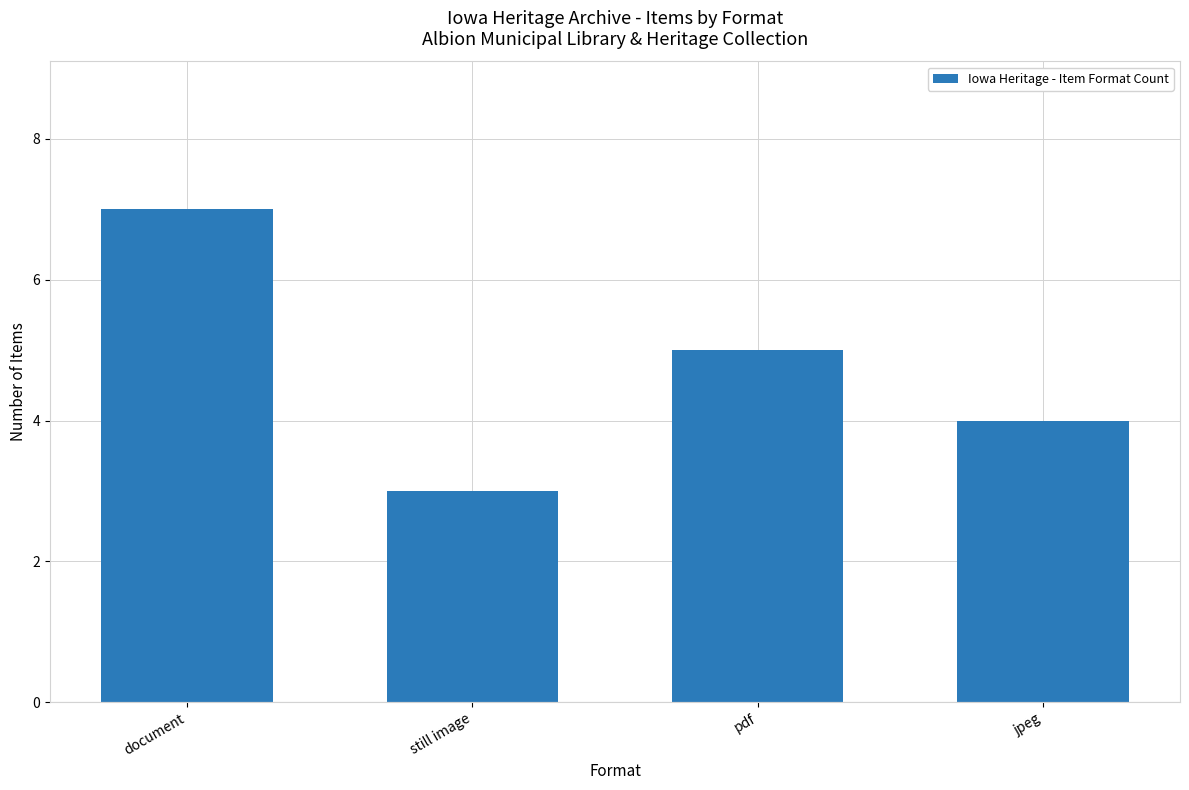

What position from the left is pdf?

3